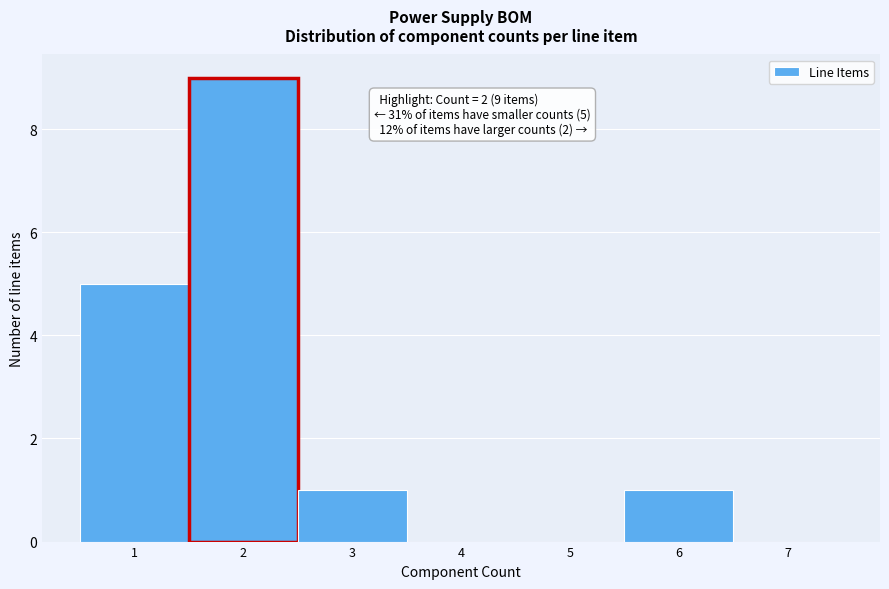

Which range on the x-axis has the tallest bar?

1.5 to 2.5